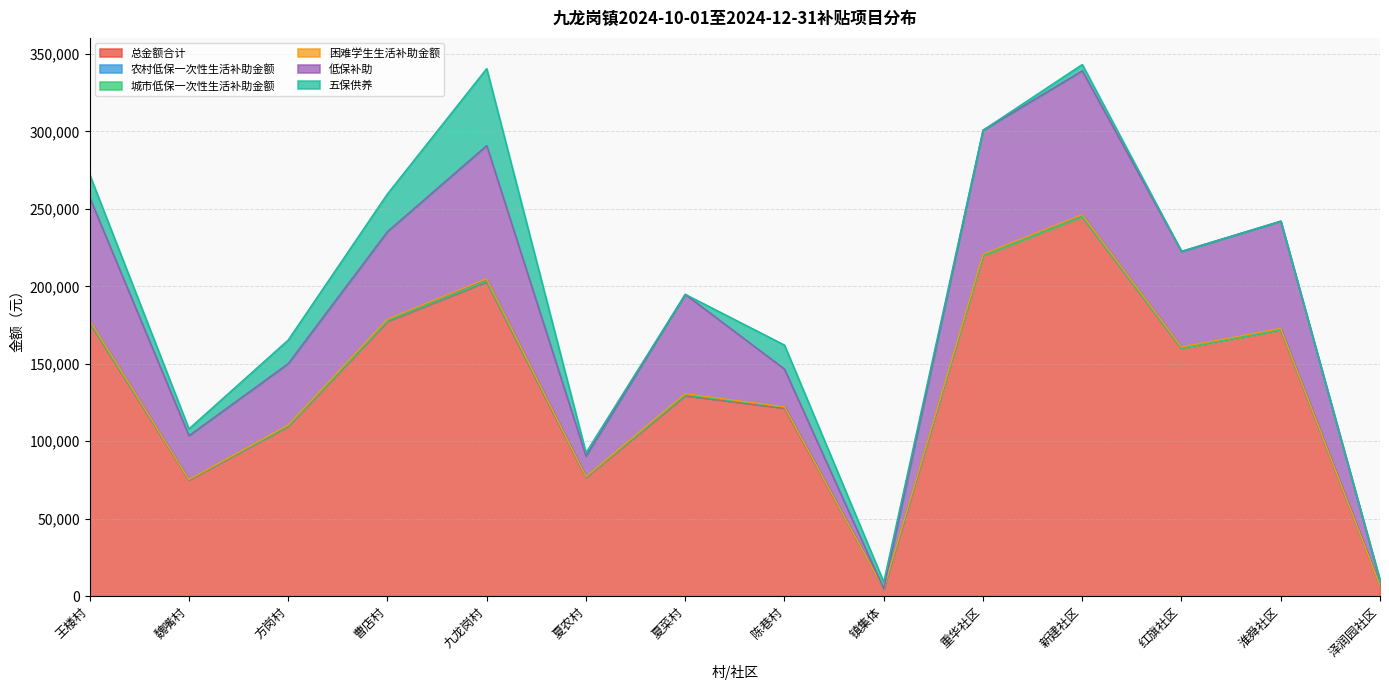

True or false: 低保补助 has more than 0 interior local peaks.

True